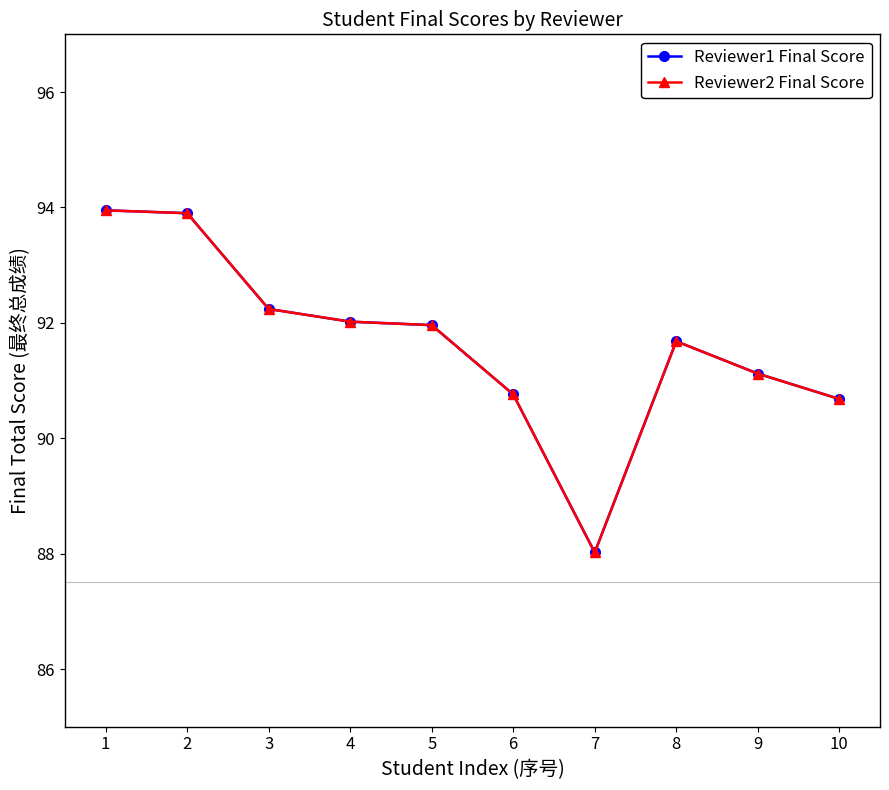

At how many categories does at least one series exceed 90?

9